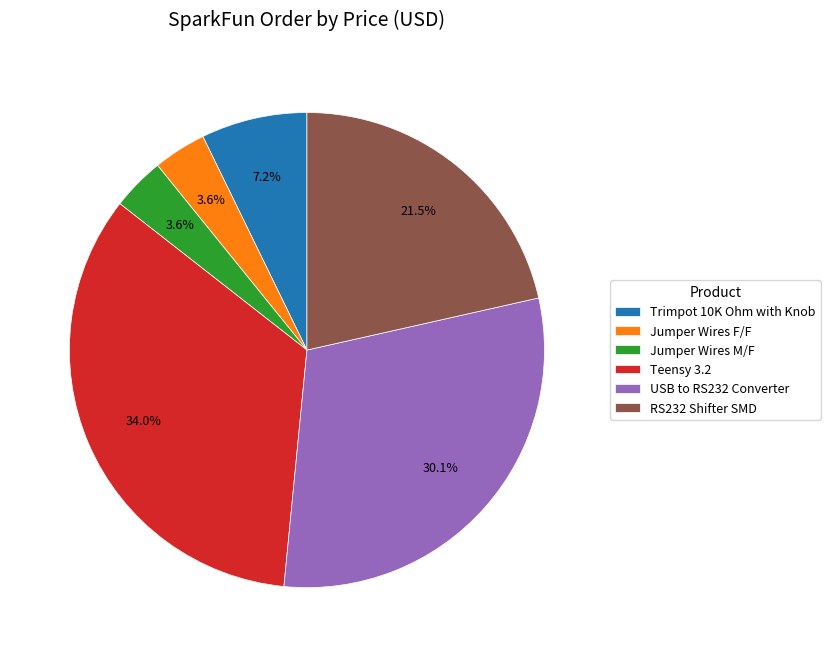

To the nearest percent, what is the combined percentage of RS232 Shifter SMD and Jumper Wires F/F?

25%